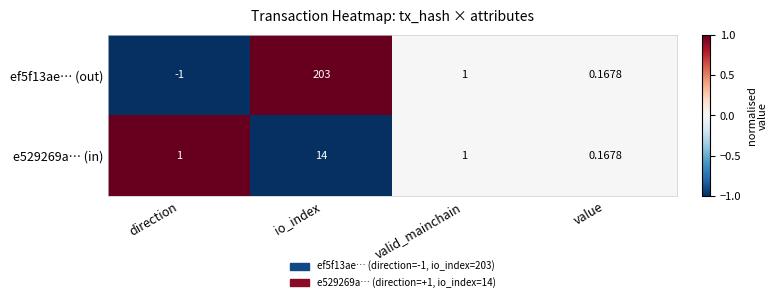

What is the greatest value displayed?

203.0